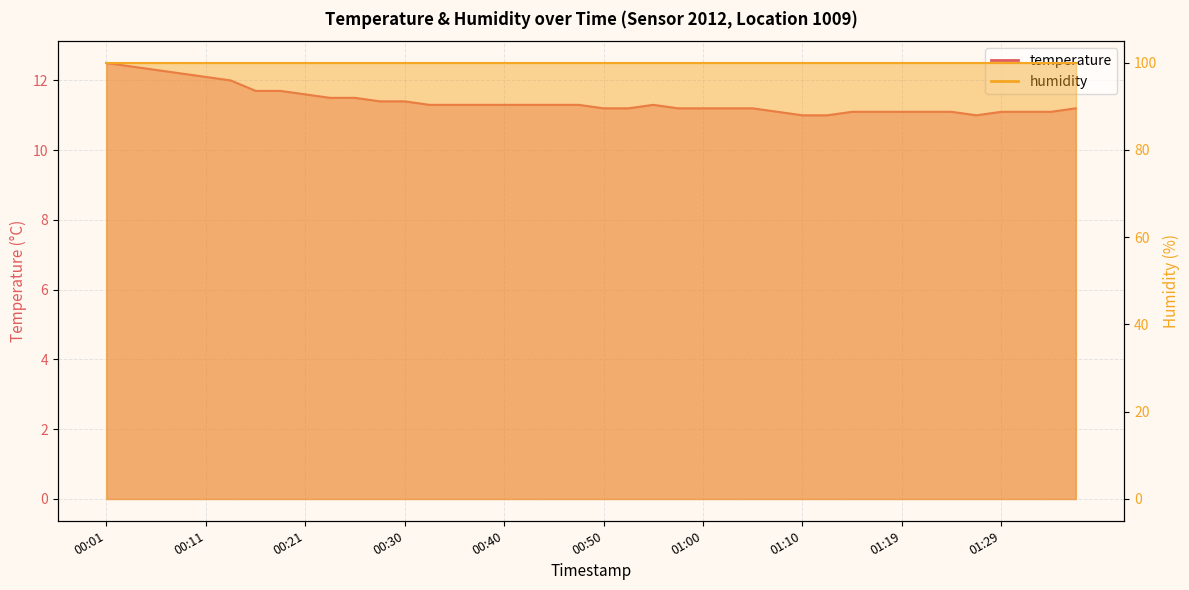

At which category does the chart reach its peak across all series?

00:01